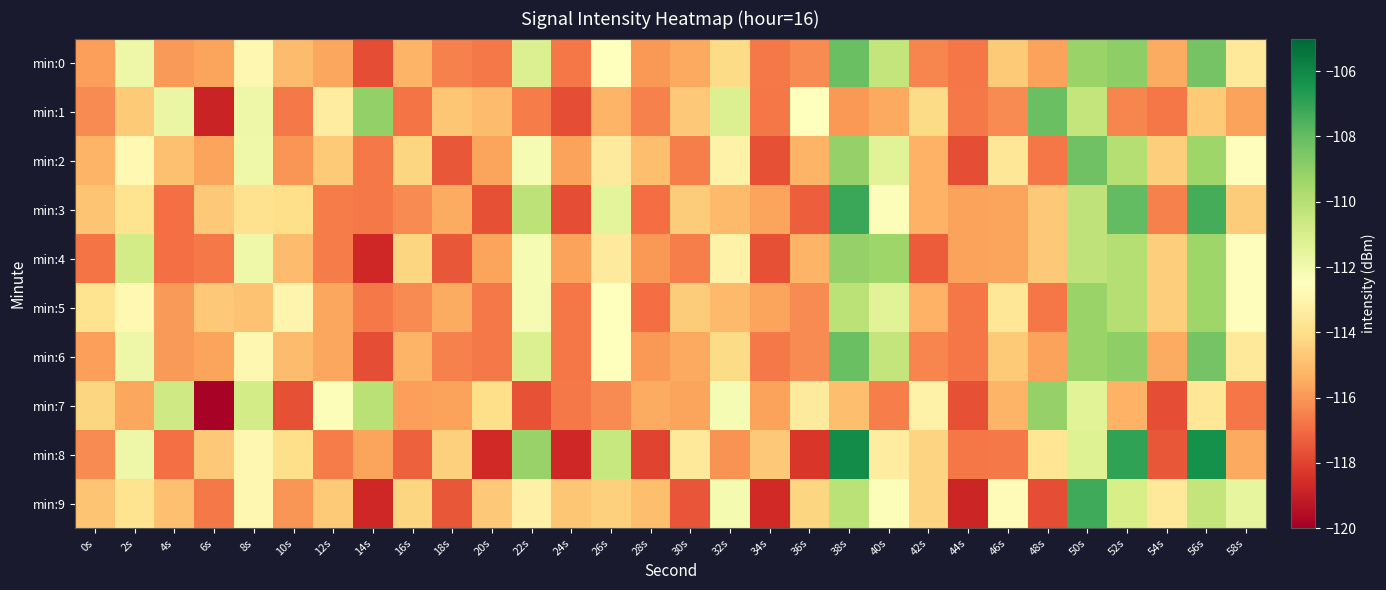

What is the spread (max minus min) of values at 28s?

3.0